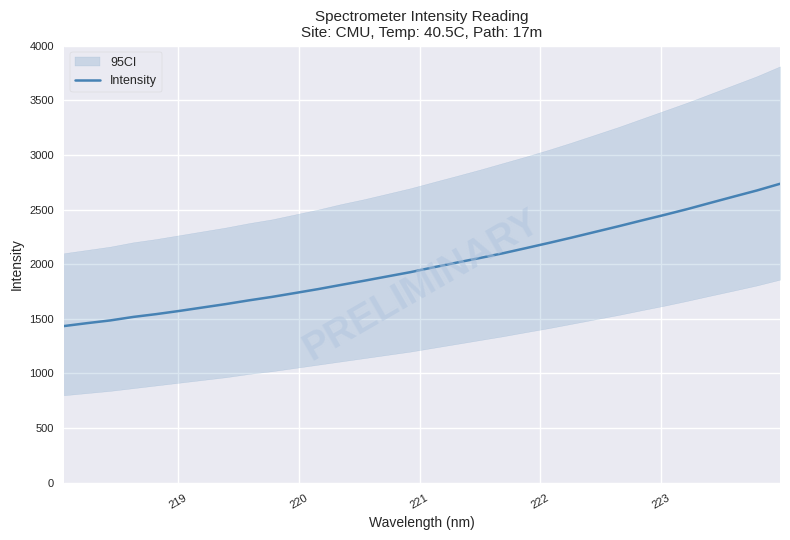

Reading left to right, list all the values displayed in this chart.

1433.3	1459.9	1484.8	1516.8	1542.8	1572.0	1603.3	1634.4	1668.5	1700.2	1735.7	1771.6	1810.5	1848.5	1887.8	1927.0	1971.3	2014.2	2056.2	2099.6	2146.9	2194.8	2244.2	2295.4	2346.5	2399.3	2450.9	2504.5	2561.8	2618.4	2674.2	2735.3